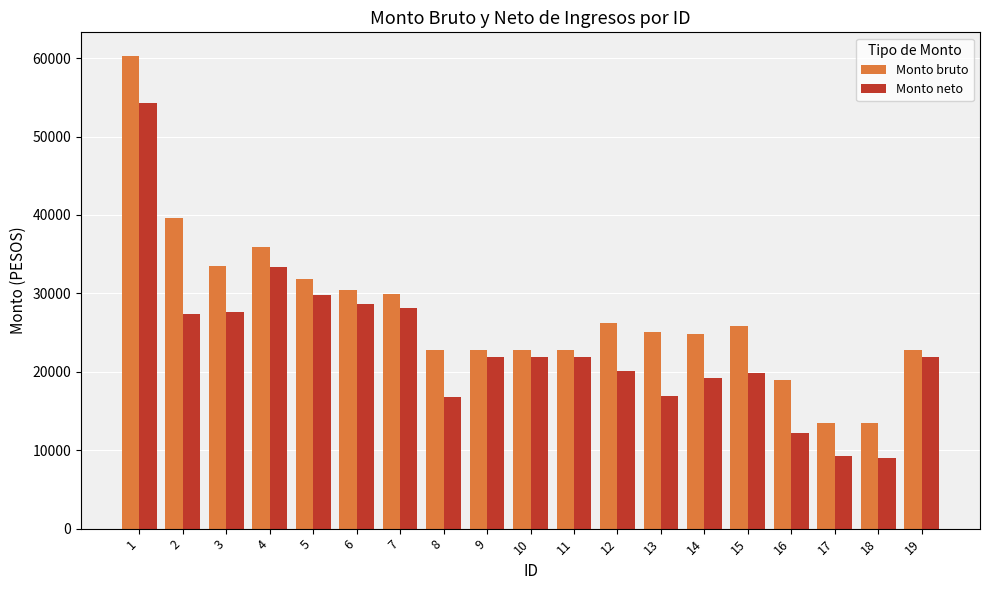

Rank the series at 16 from highest to lowest value.

Monto bruto, Monto neto